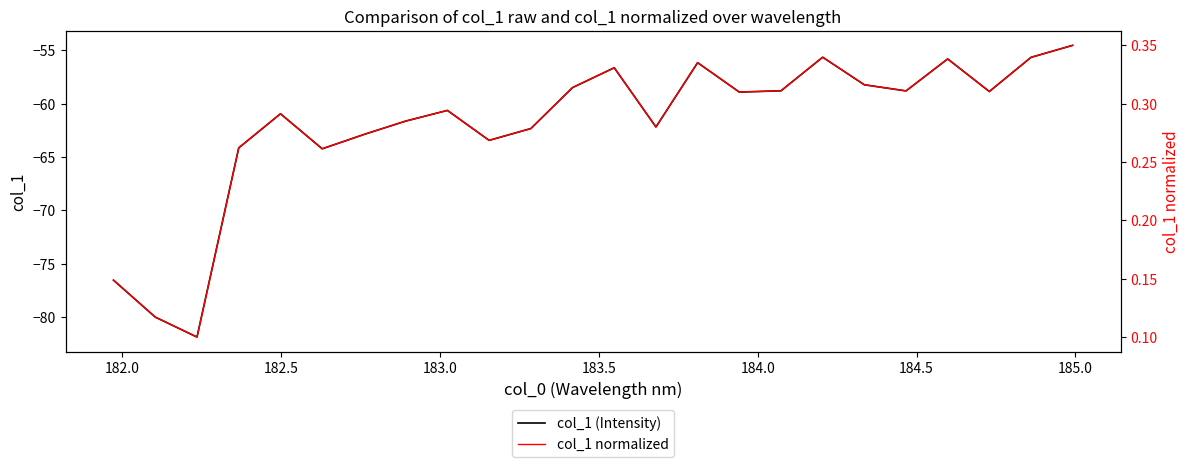

Which series has the widest spread of values?

col_1 (Intensity)